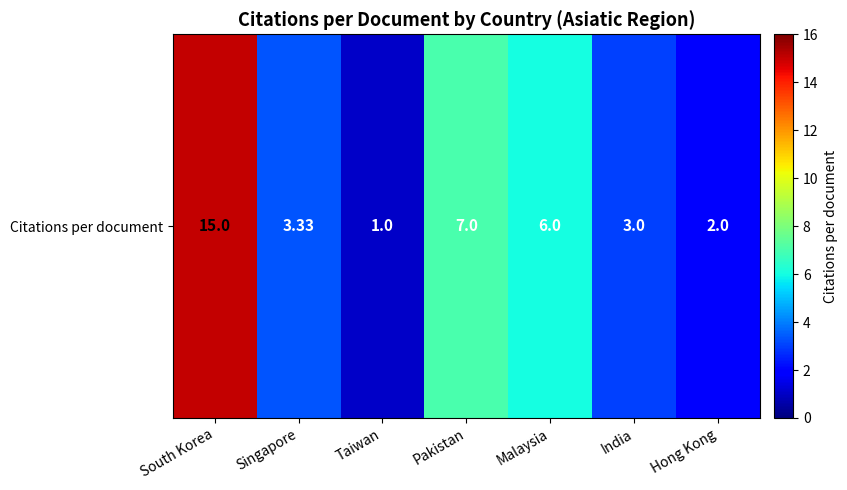

What is the change in value from South Korea to India?

-12.0